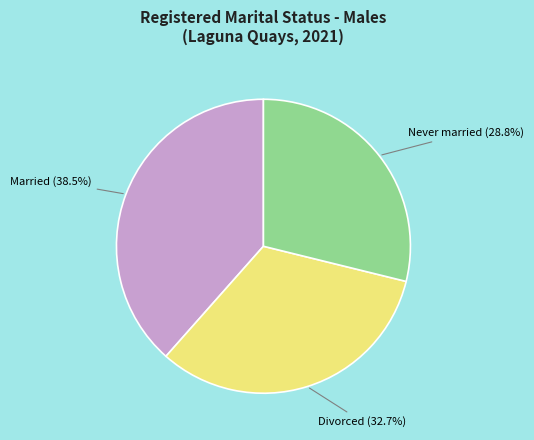

Is there a majority slice in this chart?

No